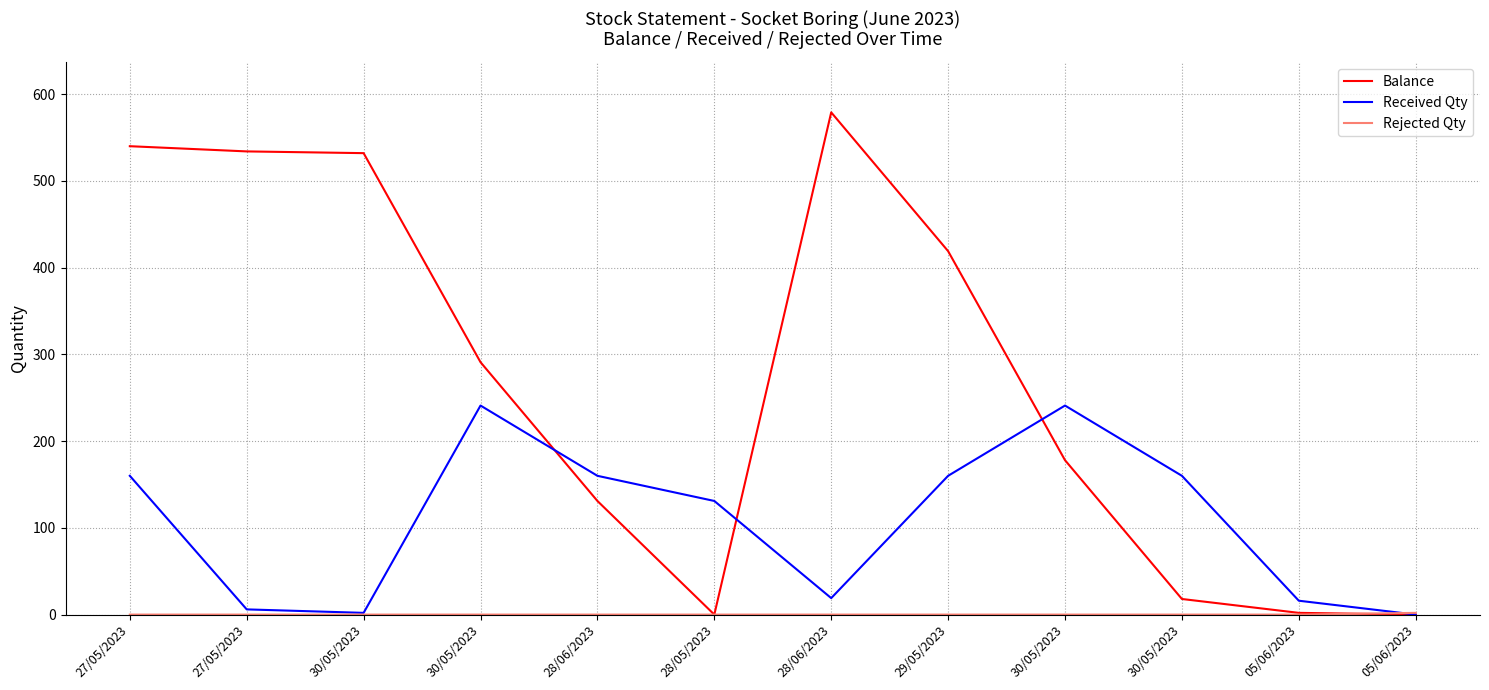

List the series in order of their peak value, highest first.

Balance, Received Qty, Rejected Qty